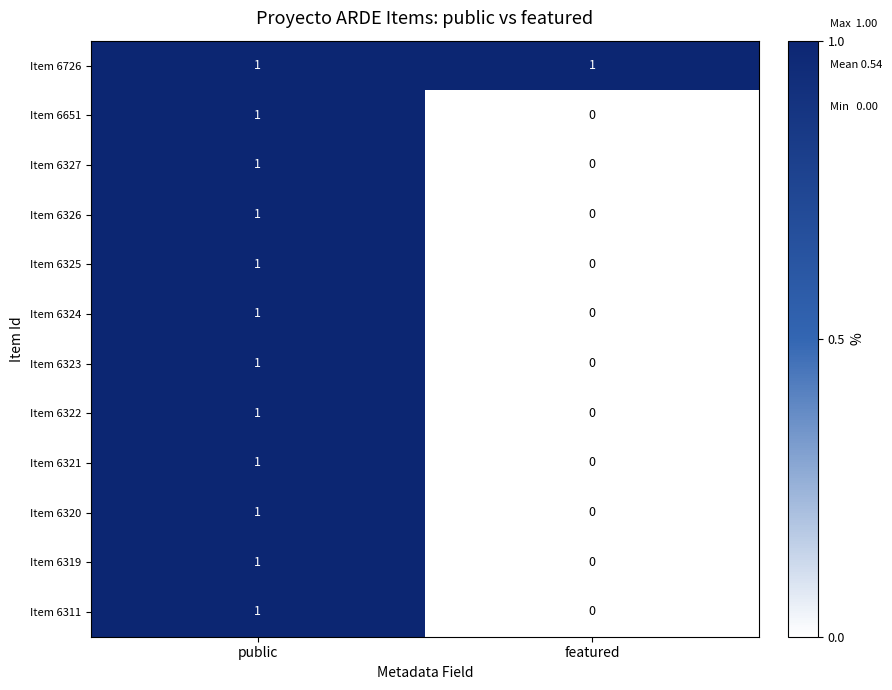

Where is Item 6320 nearest to the value 0?

featured